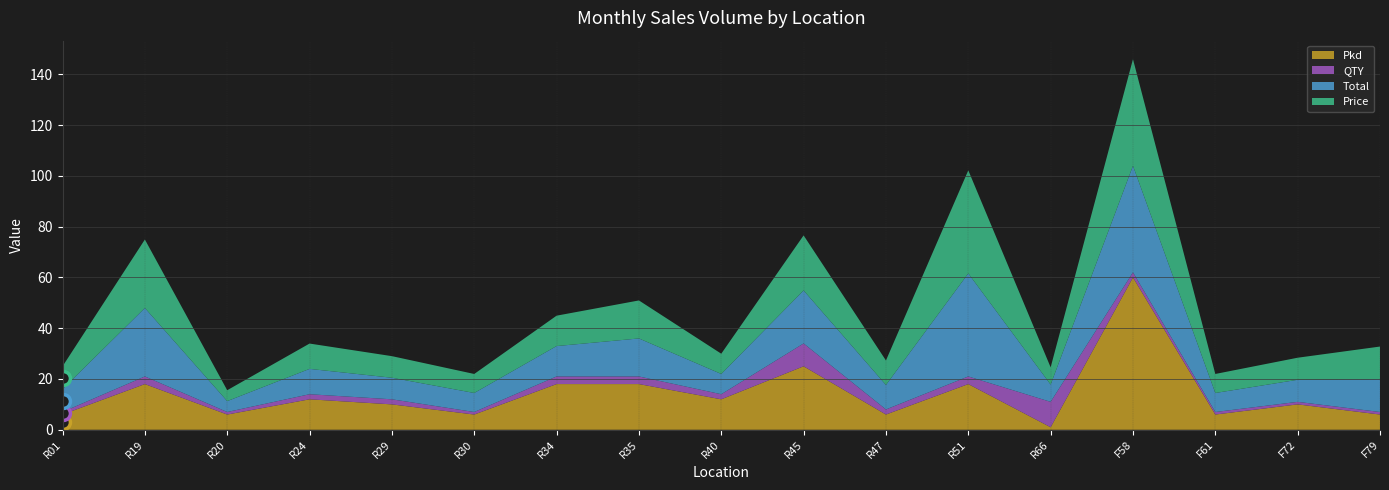

How many interior local peaks does the Total series have?

7